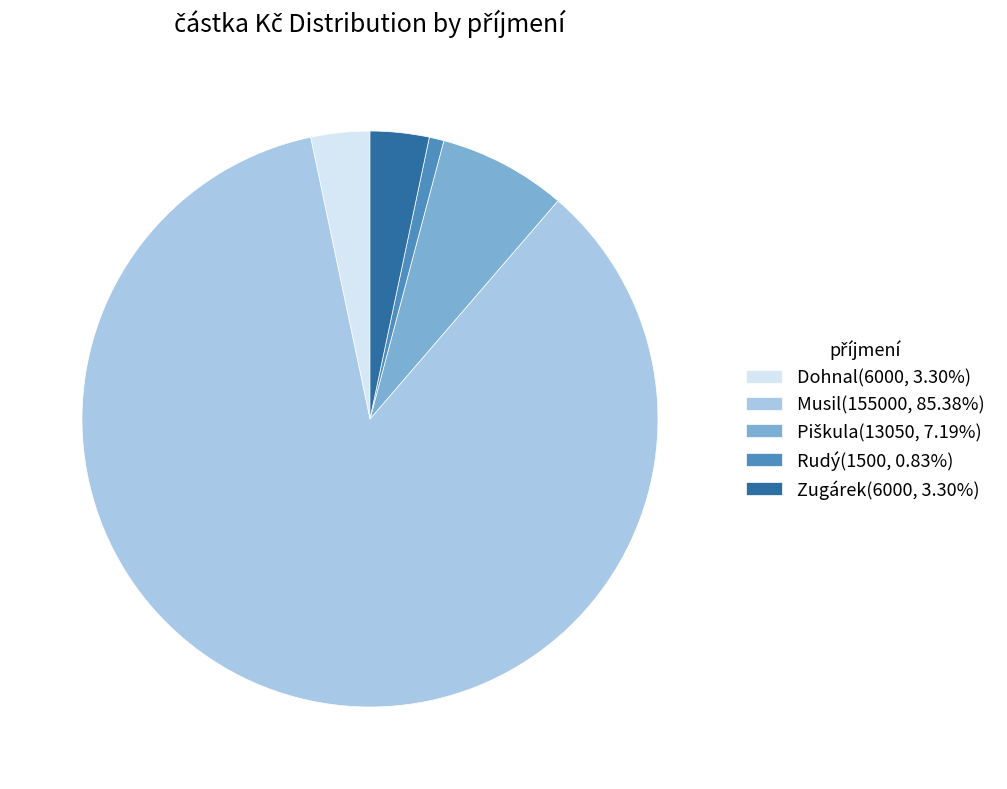

Is there any slice that represents more than half of the pie?

Yes